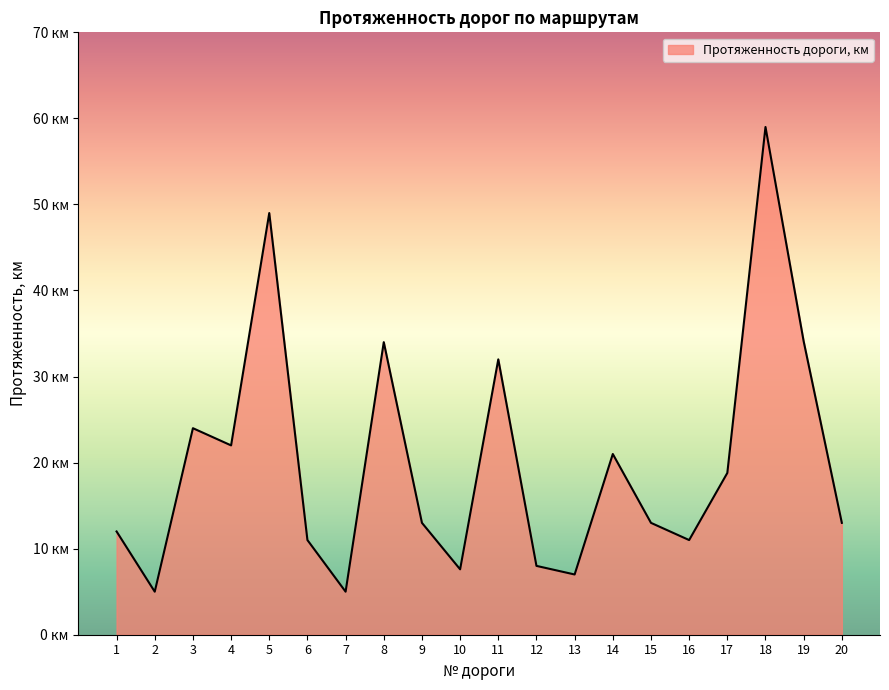

Does the chart have visible grid lines?

No